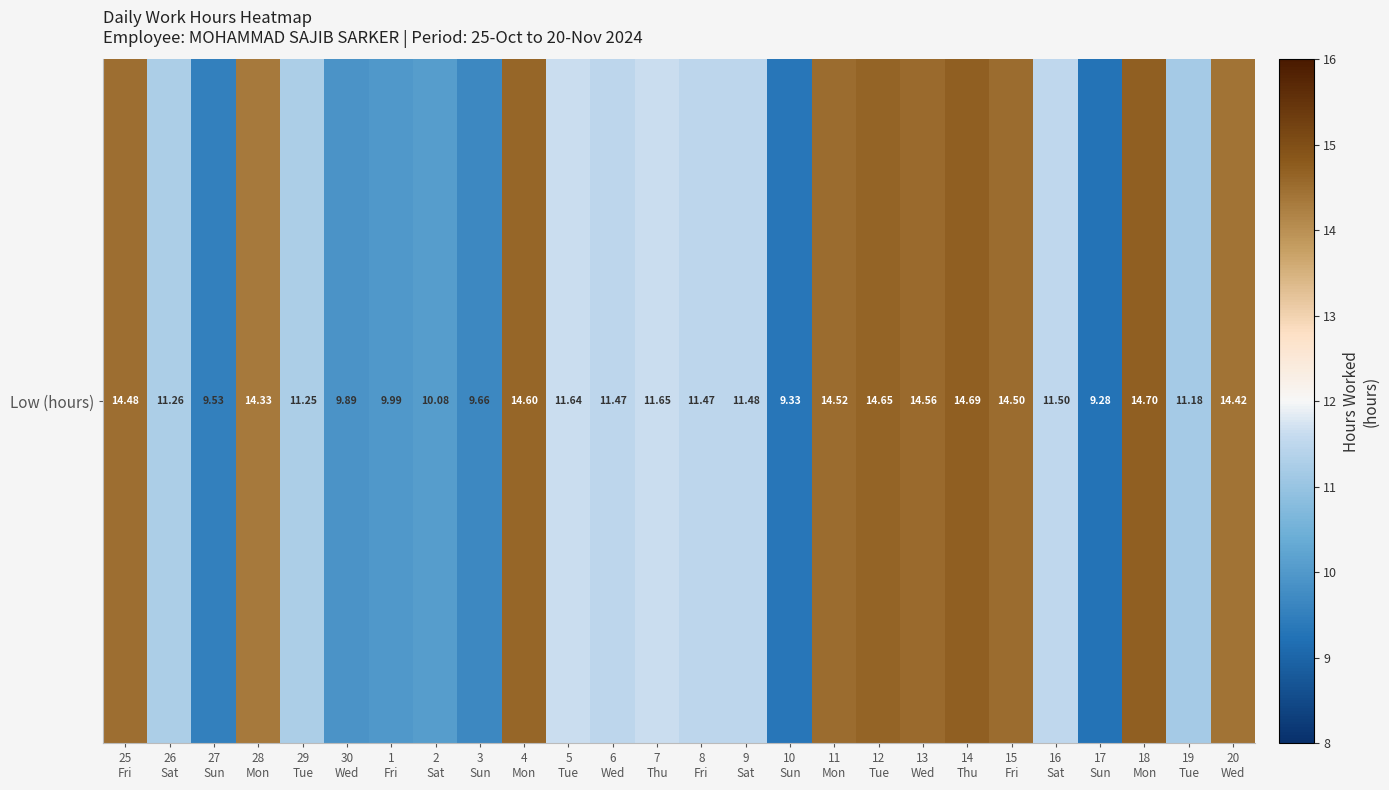

Rank the categories by value from highest to lowest.

18
Mon, 14
Thu, 12
Tue, 4
Mon, 13
Wed, 11
Mon, 15
Fri, 25
Fri, 20
Wed, 28
Mon, 7
Thu, 5
Tue, 16
Sat, 9
Sat, 6
Wed, 8
Fri, 26
Sat, 29
Tue, 19
Tue, 2
Sat, 1
Fri, 30
Wed, 3
Sun, 27
Sun, 10
Sun, 17
Sun